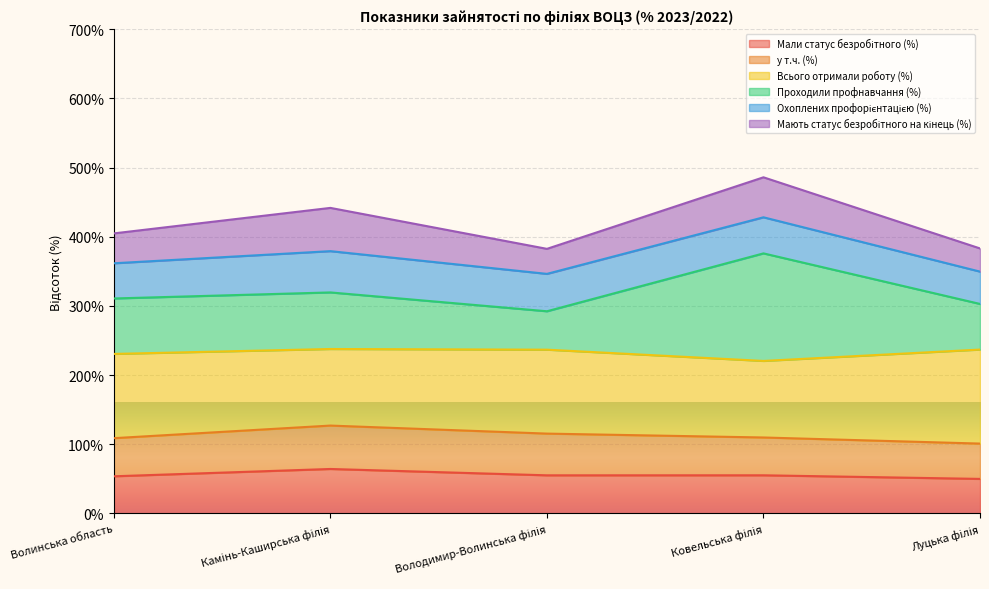

True or false: Проходили профнавчання (%) has a value of 189.2 at Камінь-Каширська філія.

False